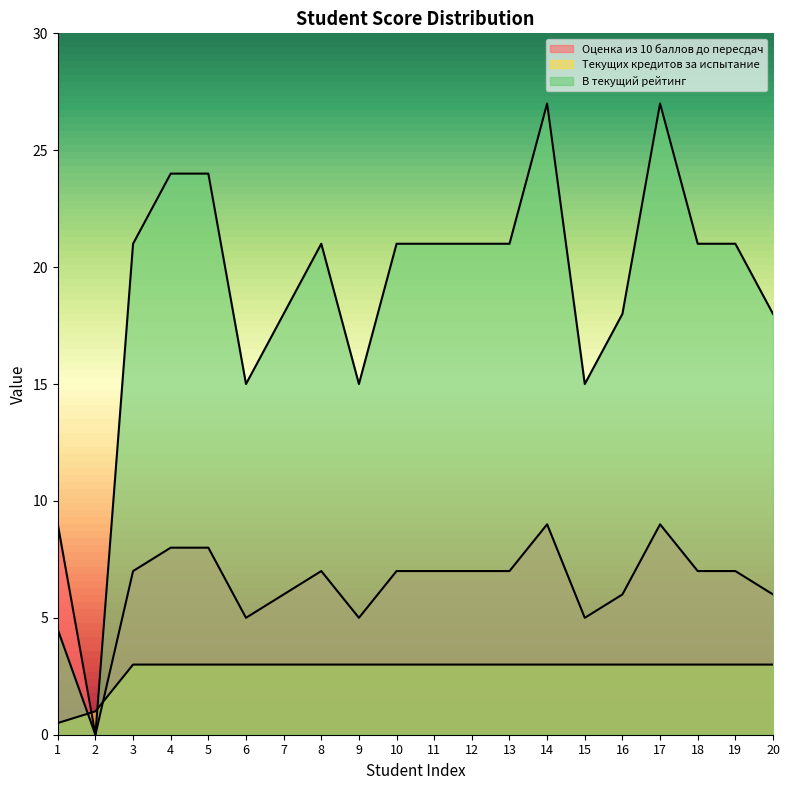

True or false: В текущий рейтинг and Оценка из 10 баллов до пересдач cross at least once.

False